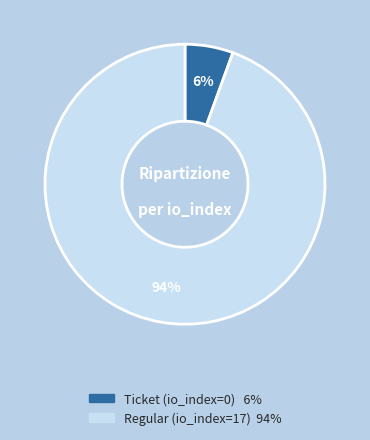

Is there a majority slice in this chart?

Yes